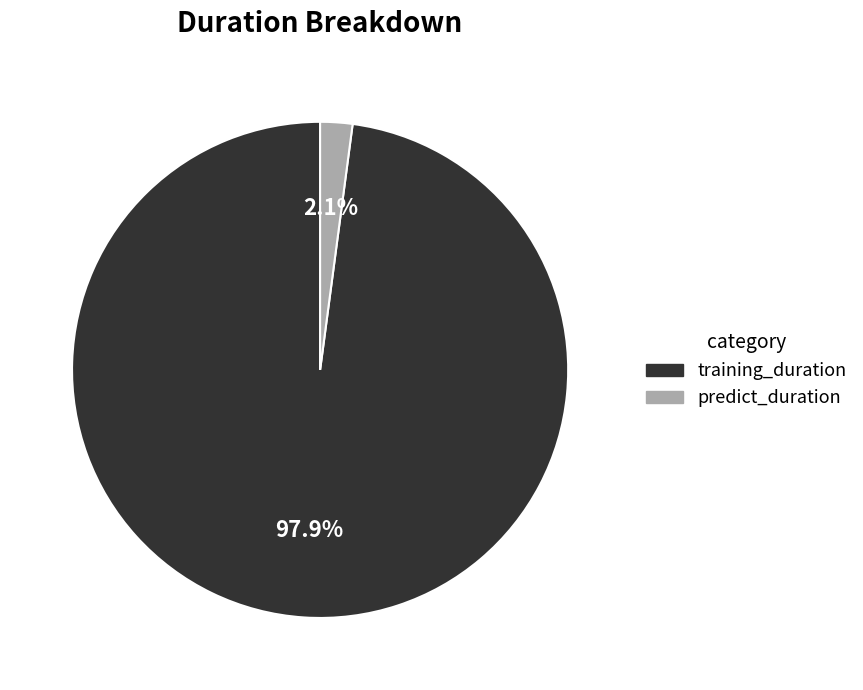

To the nearest percent, what is the average slice percentage?

50%